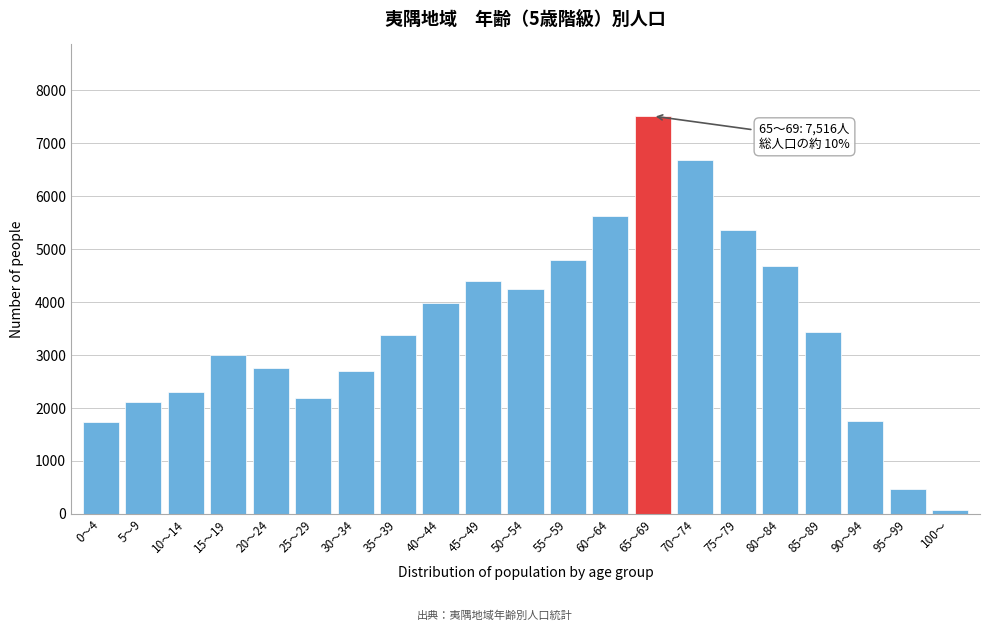

Is it true that the value at 15～19 is 4284?

False